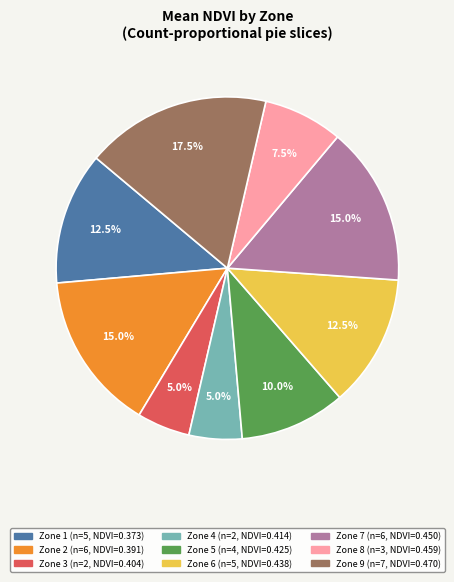

Combined, what portion of the pie is Zone 1 and Zone 8?

20.0%